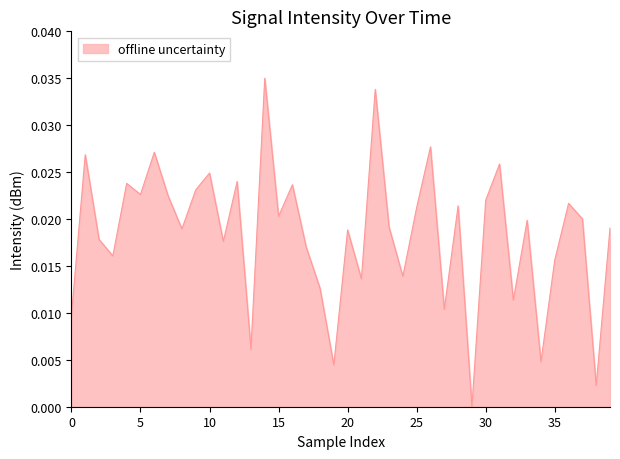

How many points are higher than both their immediate neighbors (excluding endpoints)?

14